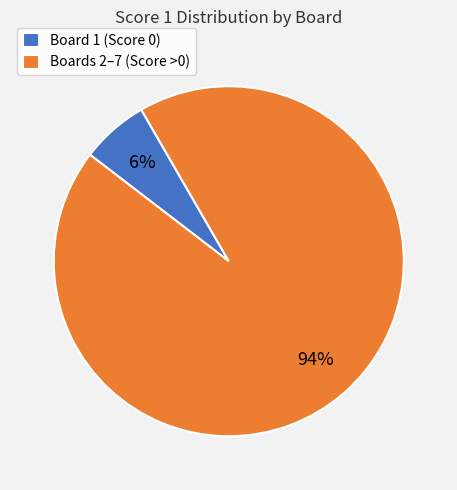

To the nearest percent, what portion does Boards 2–7 (Score >0) represent?

94%